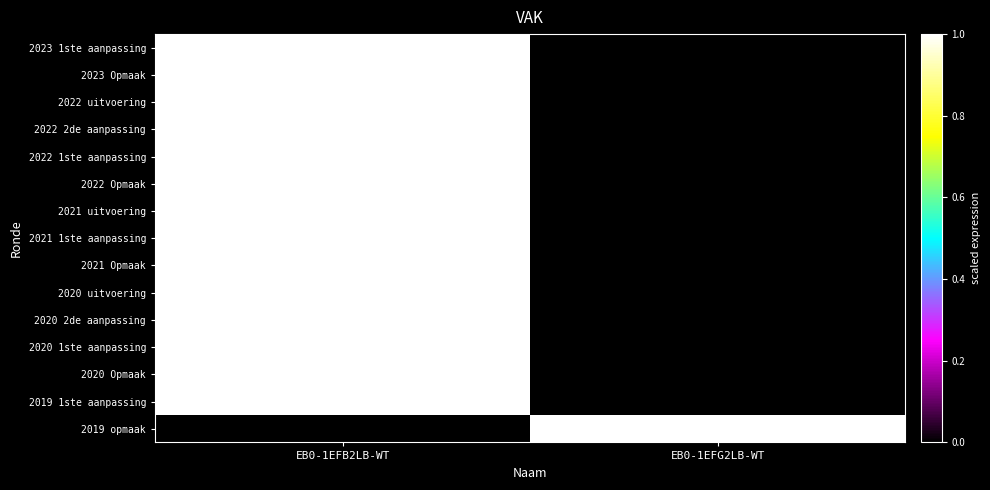

Reading right to left, transcribe all the data shown in this chart.

2023 1ste aanpassing: EB0-1EFG2LB-WT=0	EB0-1EFB2LB-WT=1
2023 Opmaak: EB0-1EFG2LB-WT=0	EB0-1EFB2LB-WT=1
2022 uitvoering: EB0-1EFG2LB-WT=0	EB0-1EFB2LB-WT=1
2022 2de aanpassing: EB0-1EFG2LB-WT=0	EB0-1EFB2LB-WT=1
2022 1ste aanpassing: EB0-1EFG2LB-WT=0	EB0-1EFB2LB-WT=1
2022 Opmaak: EB0-1EFG2LB-WT=0	EB0-1EFB2LB-WT=1
2021 uitvoering: EB0-1EFG2LB-WT=0	EB0-1EFB2LB-WT=1
2021 1ste aanpassing: EB0-1EFG2LB-WT=0	EB0-1EFB2LB-WT=1
2021 Opmaak: EB0-1EFG2LB-WT=0	EB0-1EFB2LB-WT=1
2020 uitvoering: EB0-1EFG2LB-WT=0	EB0-1EFB2LB-WT=1
2020 2de aanpassing: EB0-1EFG2LB-WT=0	EB0-1EFB2LB-WT=1
2020 1ste aanpassing: EB0-1EFG2LB-WT=0	EB0-1EFB2LB-WT=1
2020 Opmaak: EB0-1EFG2LB-WT=0	EB0-1EFB2LB-WT=1
2019 1ste aanpassing: EB0-1EFG2LB-WT=0	EB0-1EFB2LB-WT=1
2019 opmaak: EB0-1EFG2LB-WT=1	EB0-1EFB2LB-WT=0